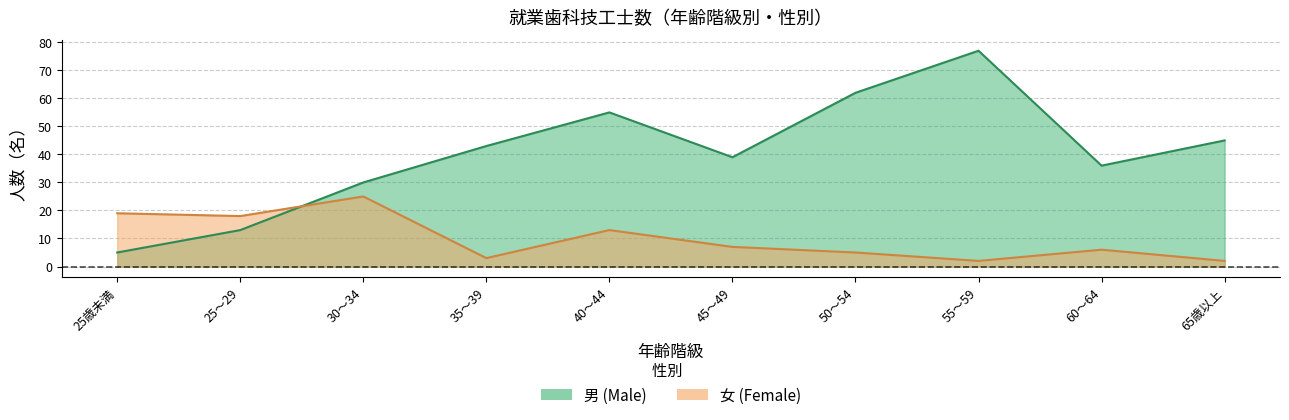

What is the difference between the 女 values at 55～59 and 25歳未満?

17